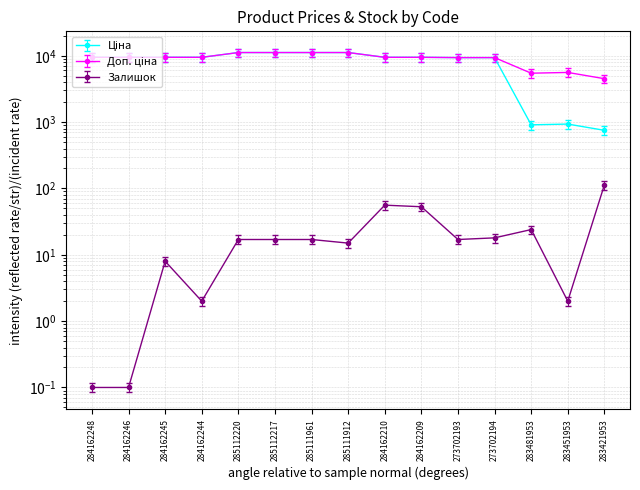

Rank the series at 283481953 from lowest to highest value.

Залишок, Ціна, Доп. ціна